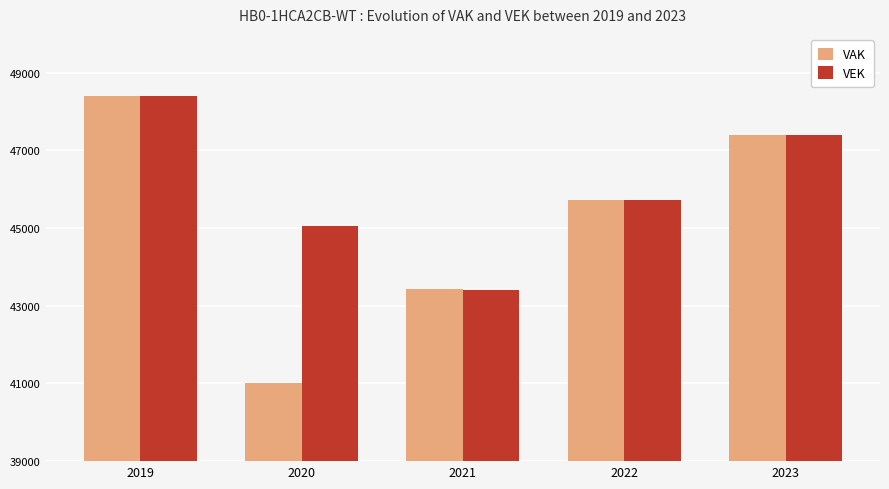

Reading left to right, transcribe all the data shown in this chart.

VAK: 48406	41005	43430	45731	47403
VEK: 48406	45052	43413	45731	47403